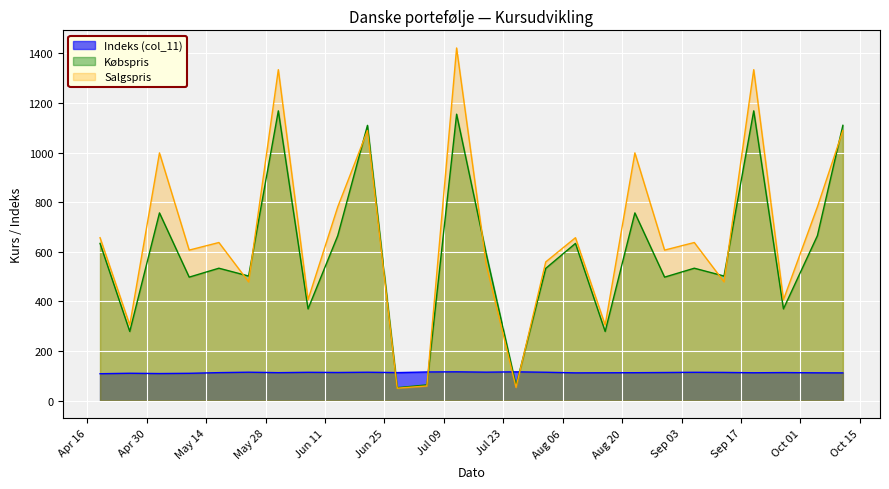

Reading right to left, transcribe all the data shown in this chart.

Indeks (col_11): 2019-10-11=111.9	2019-10-05=112.2	2019-09-27=113.2	2019-09-20=112.4	2019-09-13=113.8	2019-09-06=114.3	2019-08-30=113.5	2019-08-23=112.7	2019-08-16=112.4	2019-08-09=112.0	2019-08-02=114.5	2019-07-26=116.2	2019-07-19=114.8	2019-07-12=116.3	2019-07-05=115.6	2019-06-28=113.1	2019-06-21=114.6	2019-06-14=113.5	2019-06-07=114.3	2019-05-31=112.8	2019-05-24=114.7	2019-05-17=113.0	2019-05-10=110.2	2019-05-03=109.3	2019-04-26=110.5	2019-04-19=108.6
Købspris: 2019-10-11=1110.0	2019-10-05=665.2	2019-09-27=370.0	2019-09-20=1168.5	2019-09-13=502.5	2019-09-06=534.0	2019-08-30=498.0	2019-08-23=757.0	2019-08-16=279.0	2019-08-09=634.0	2019-08-02=533.4	2019-07-26=61.0	2019-07-19=590.6	2019-07-12=1155.0	2019-07-05=63.5	2019-06-28=52.2	2019-06-21=1110.0	2019-06-14=665.2	2019-06-07=370.0	2019-05-31=1168.5	2019-05-24=502.5	2019-05-17=534.0	2019-05-10=498.0	2019-05-03=757.0	2019-04-26=279.0	2019-04-19=634.0
Salgspris: 2019-10-11=1089.0	2019-10-05=781.4	2019-09-27=407.0	2019-09-20=1334.5	2019-09-13=479.0	2019-09-06=637.6	2019-08-30=607.0	2019-08-23=999.0	2019-08-16=305.0	2019-08-09=657.0	2019-08-02=559.4	2019-07-26=53.5	2019-07-19=547.0	2019-07-12=1422.0	2019-07-05=59.2	2019-06-28=50.2	2019-06-21=1089.0	2019-06-14=781.4	2019-06-07=407.0	2019-05-31=1334.5	2019-05-24=479.0	2019-05-17=637.6	2019-05-10=607.0	2019-05-03=999.0	2019-04-26=305.0	2019-04-19=657.0